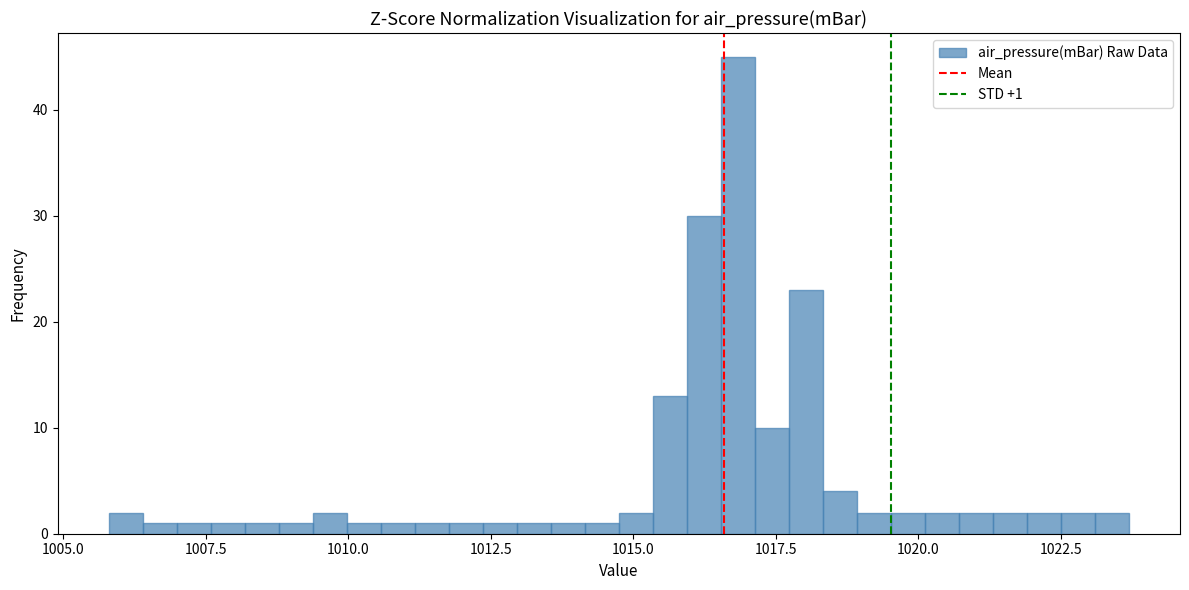

Read against the x-axis, roughly where is the centre of the tallest bar?

1017.0